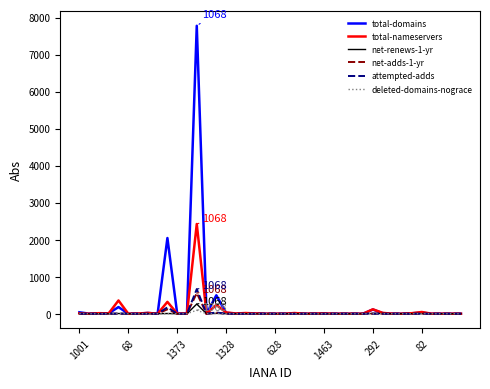

What is the maximum value for total-domains?

7777